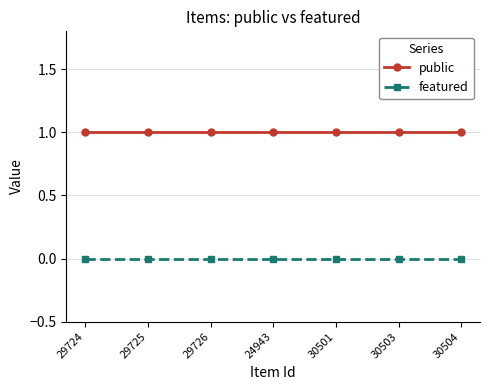

The public series shows 1 at 30503. True or false?

True